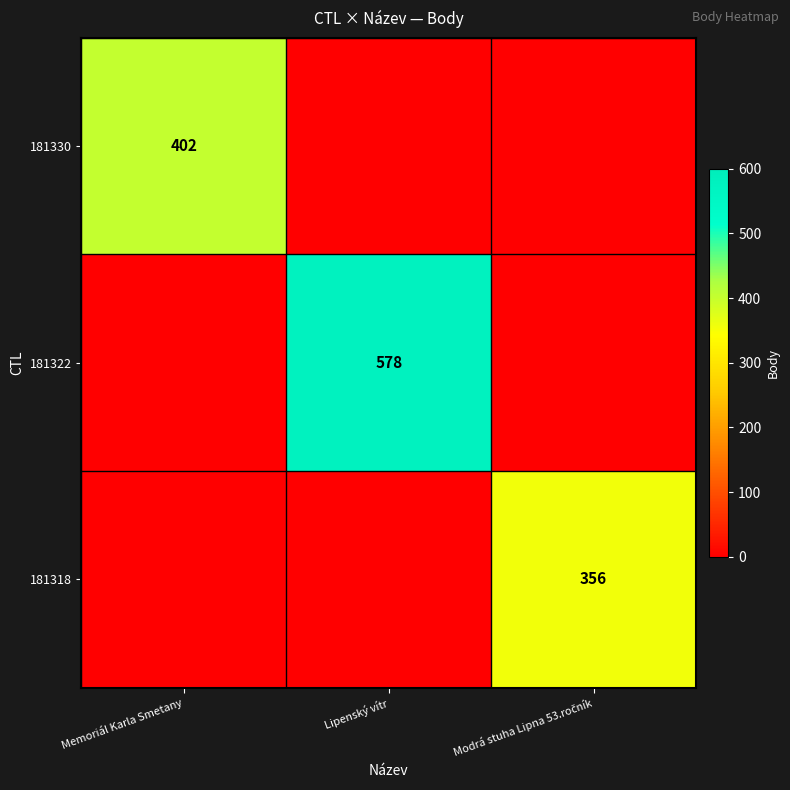

The value of 181330 at Memoriál Karla Smetany is 402. True or false?

True